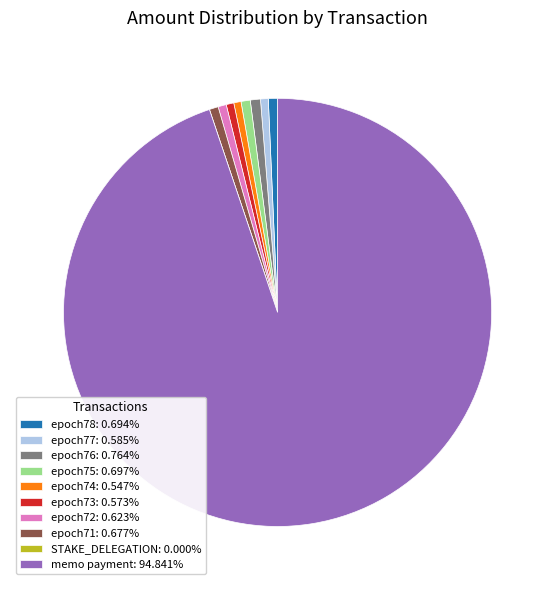

Combined, do epoch77: 0.585% and epoch71: 0.677% account for over 50%?

No